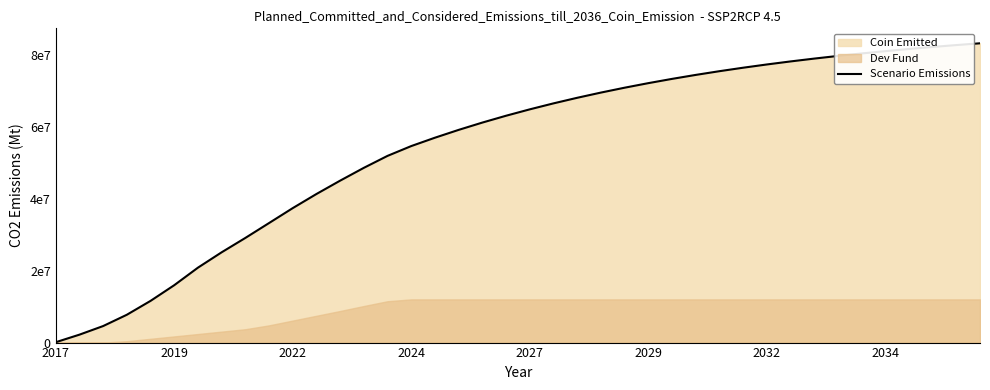

The value at 9 is 33271035.4. True or false?

True